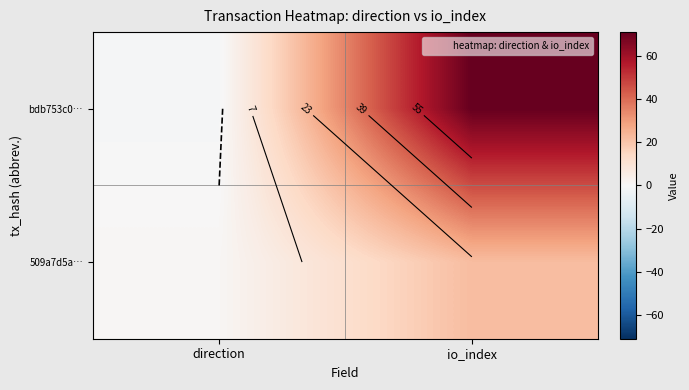

What is the total value across all series at io_index?

93